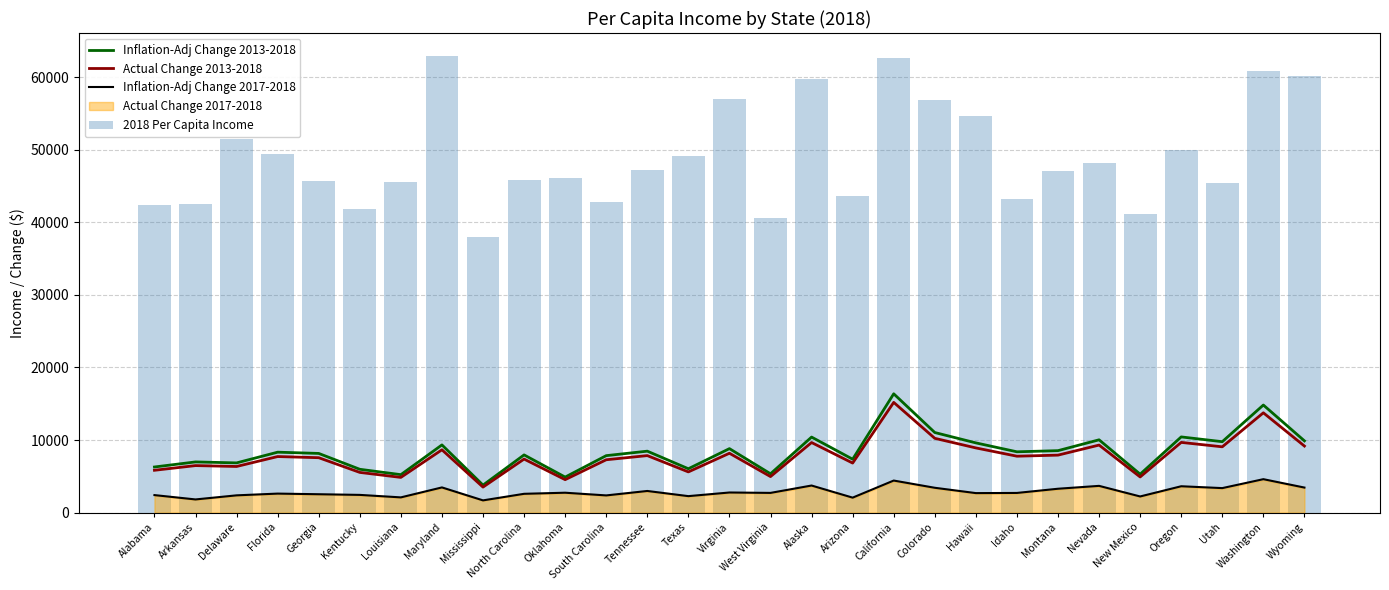

The Inflation-Adj Change 2017-2018 series shows 3473 at Maryland. True or false?

True